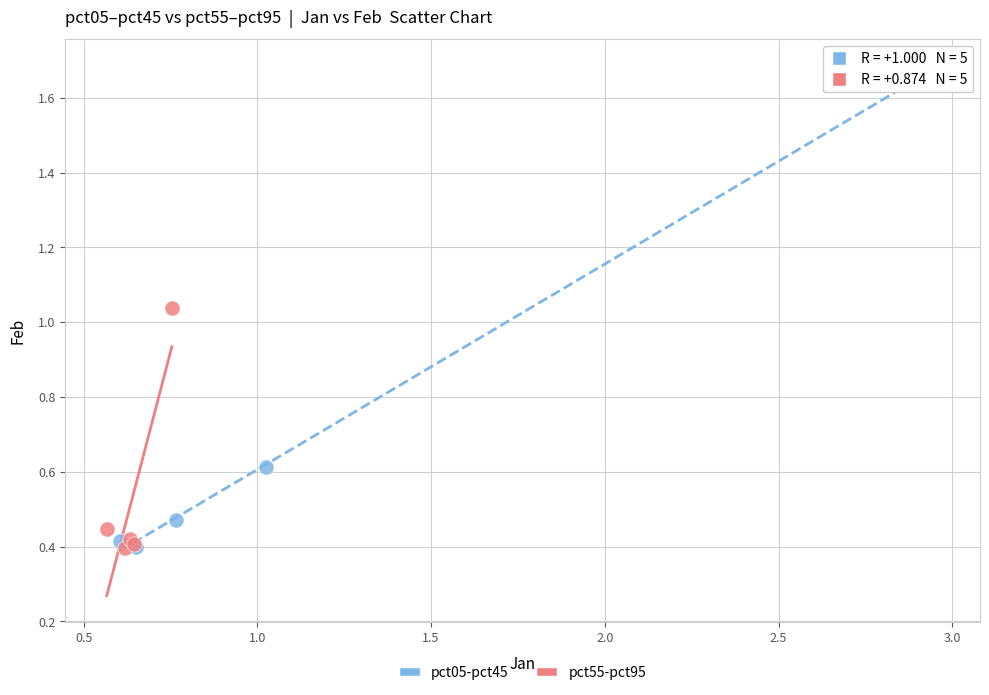

Which series has the largest Y range (max minus min)?

pct05-pct45